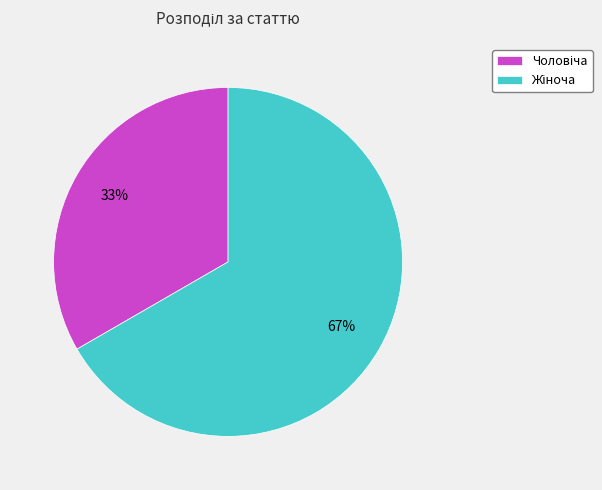

Is there any slice that represents more than half of the pie?

Yes